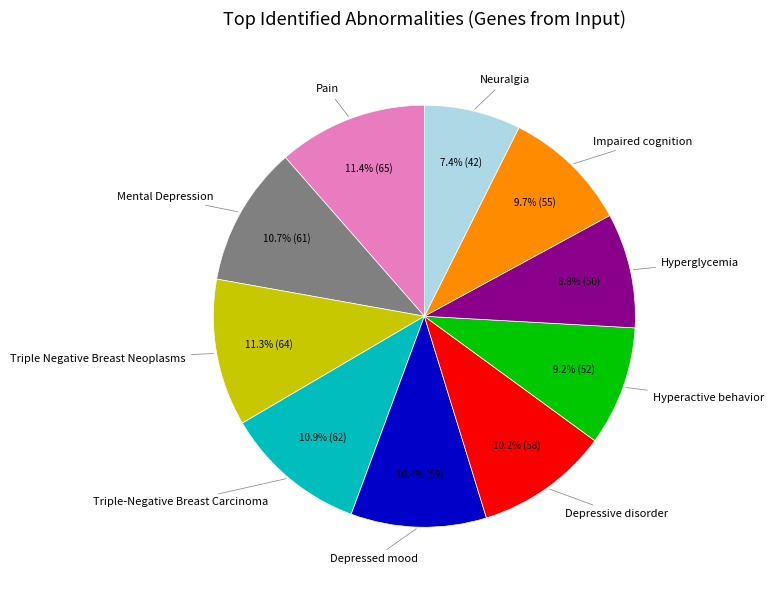

Is there a majority slice in this chart?

No